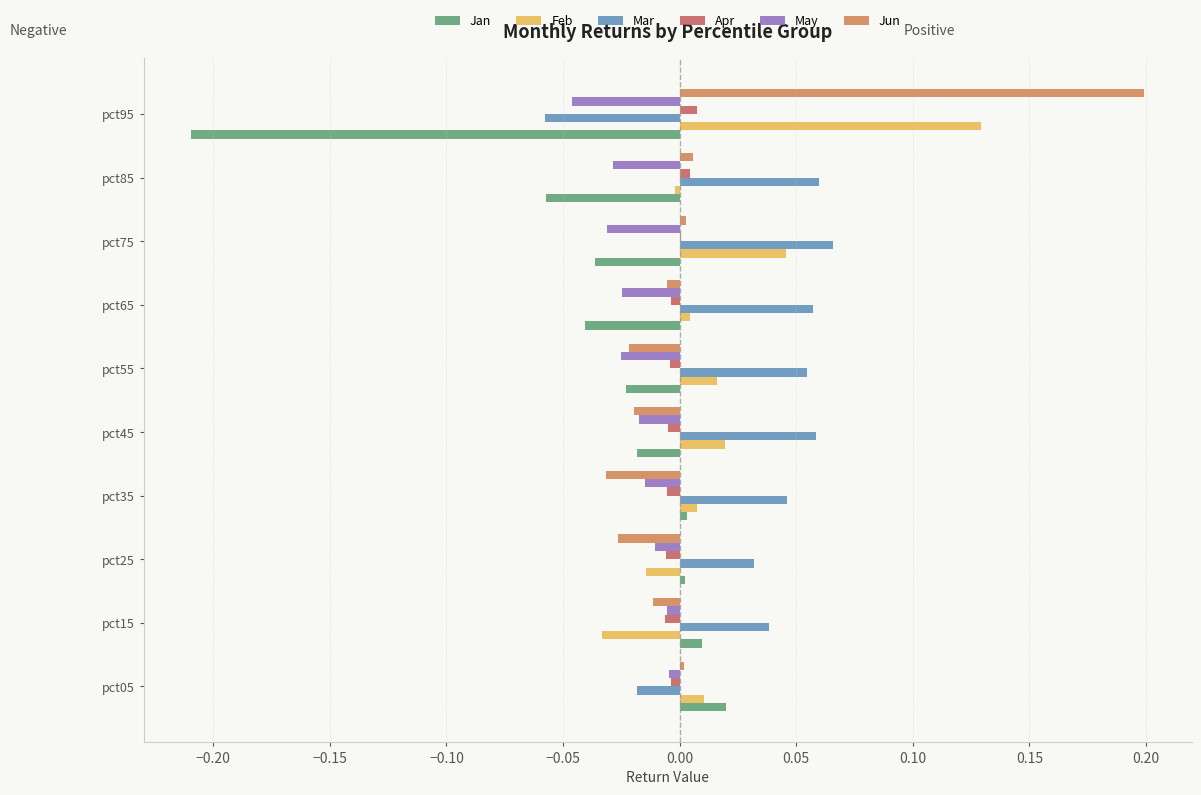

What are all the series names shown in the legend?

Jan, Feb, Mar, Apr, May, Jun